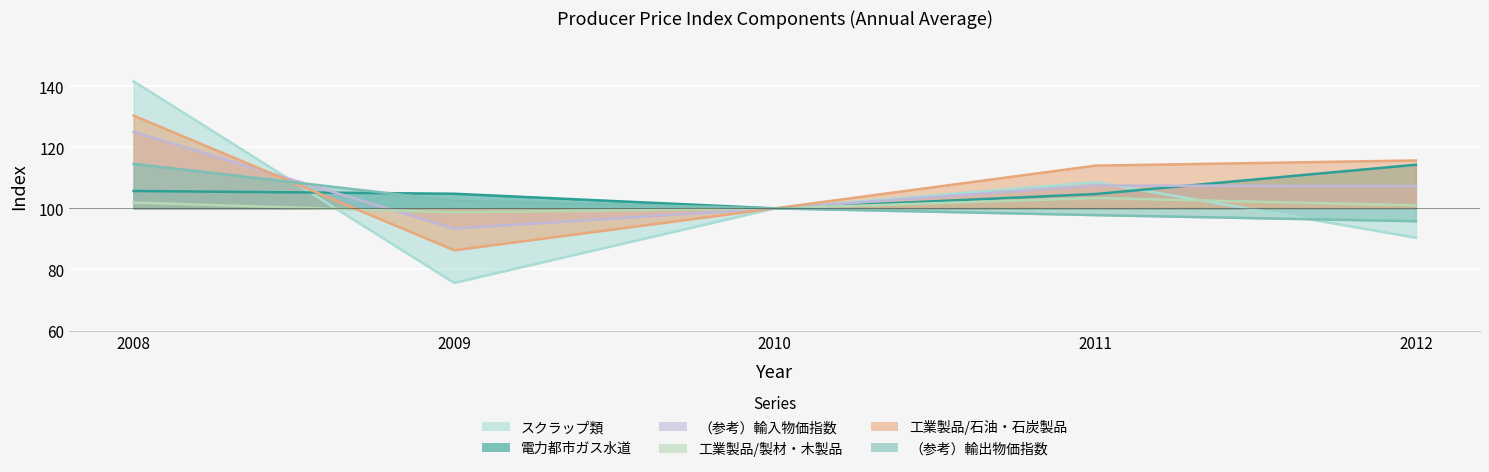

What is the total value across all series at 2008?

719.3